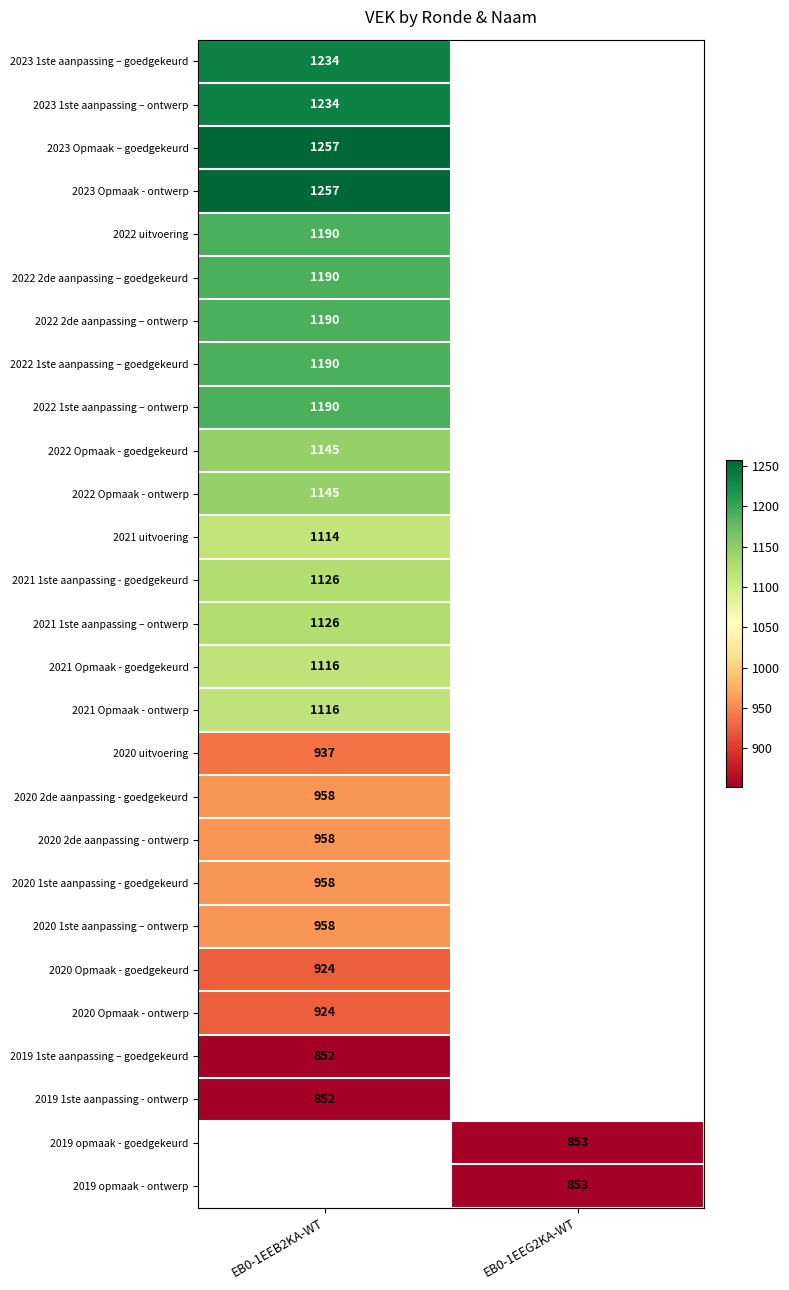

Is the value of 2020 Opmaak - goedgekeurd at EB0-1EEB2KA-WT greater than the value of 2022 uitvoering at EB0-1EEB2KA-WT?

No